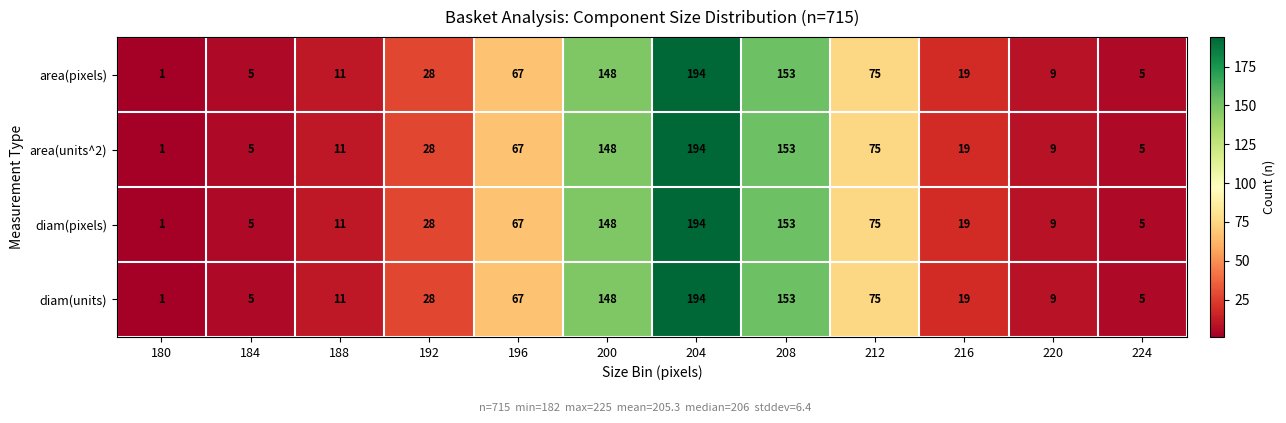

What is the sum of all diam(units) values?

715